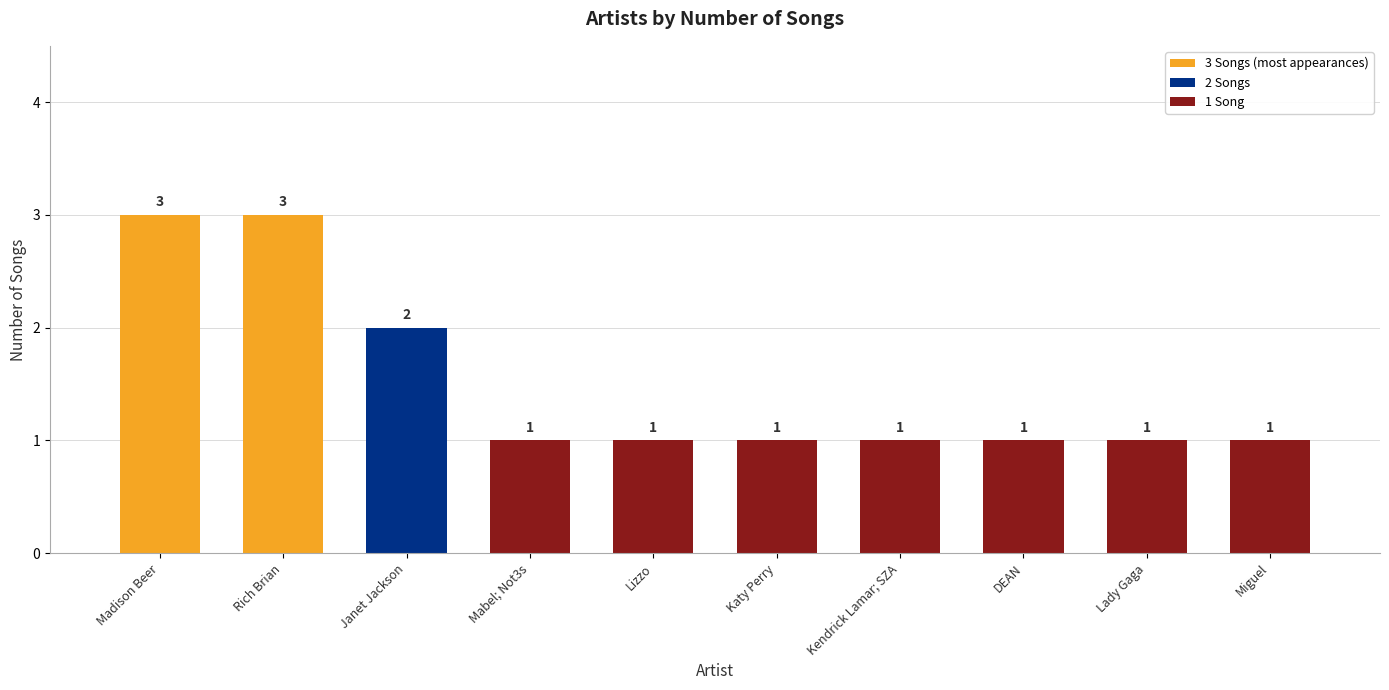

What is the value of the 3rd bar from the left?

2